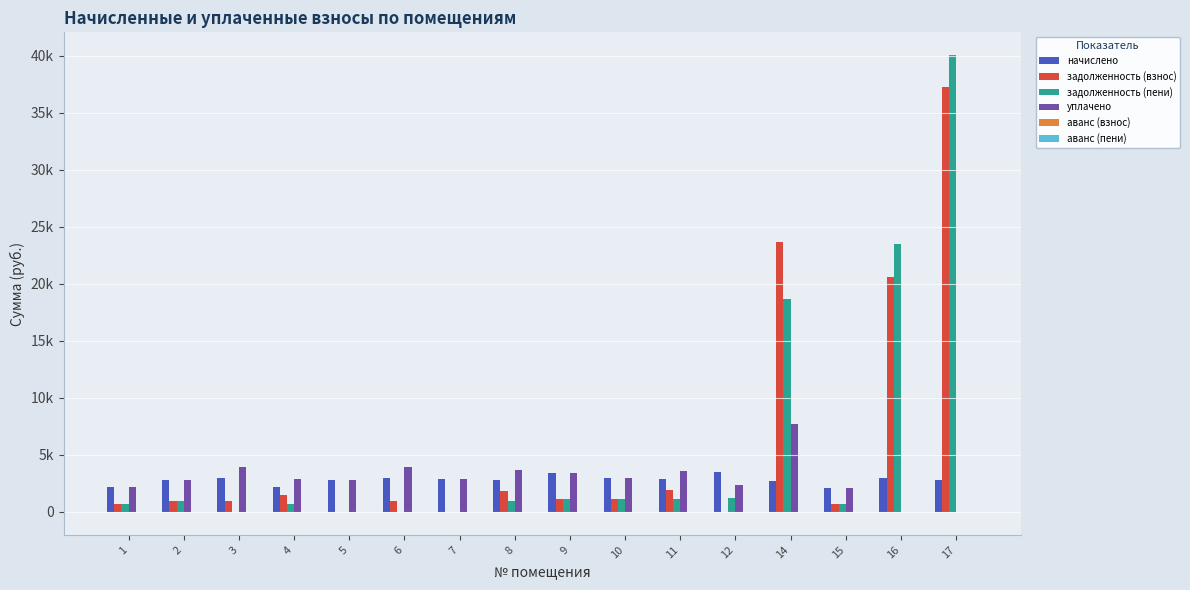

What is the sum of the начислено values at 2 and 16?

5719.0